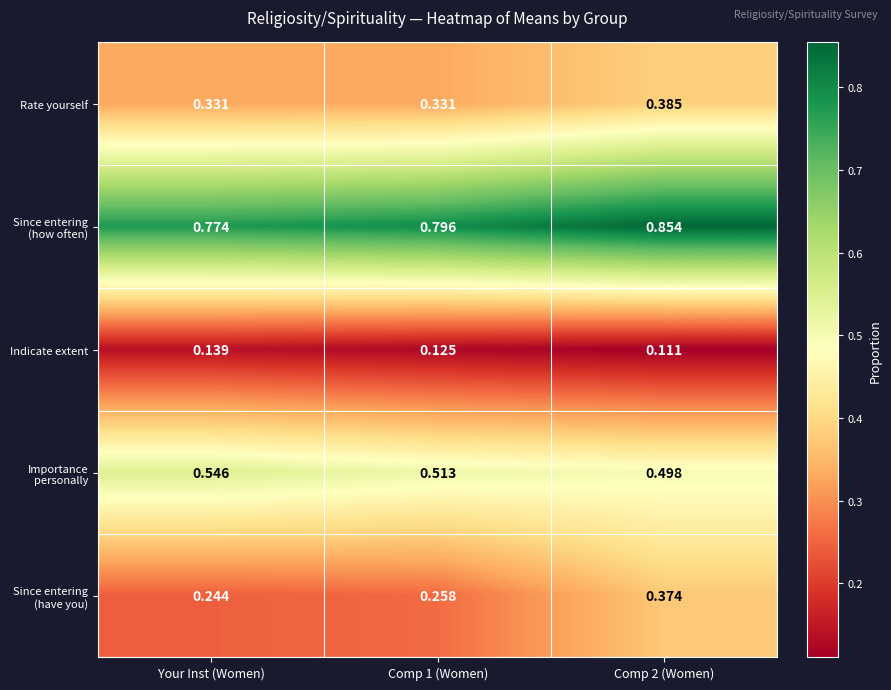

Between Your Inst (Women) and Comp 1 (Women), which series saw the biggest shift?

Importance personally